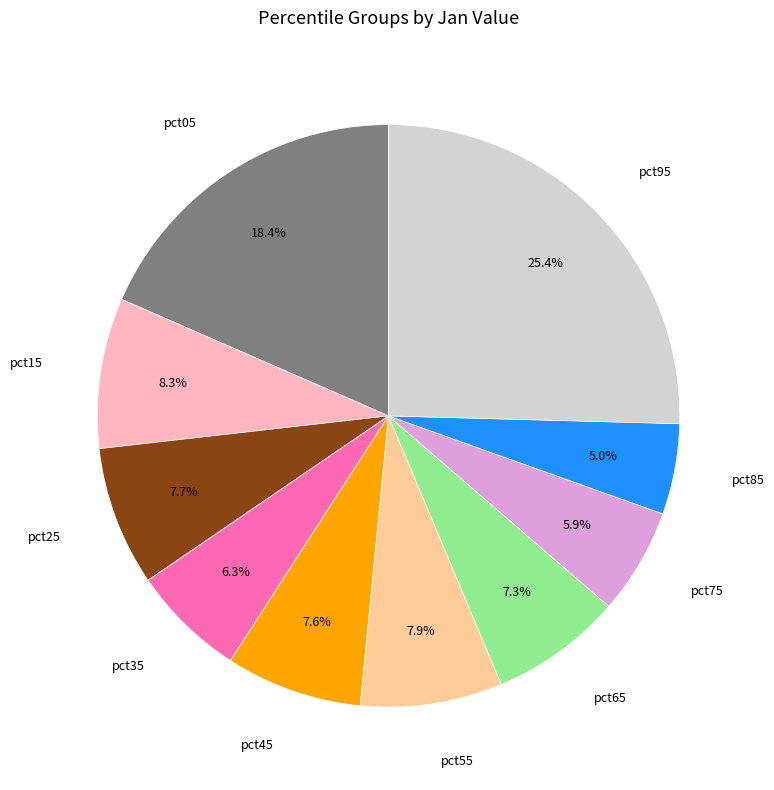

Does any single category account for the majority?

No